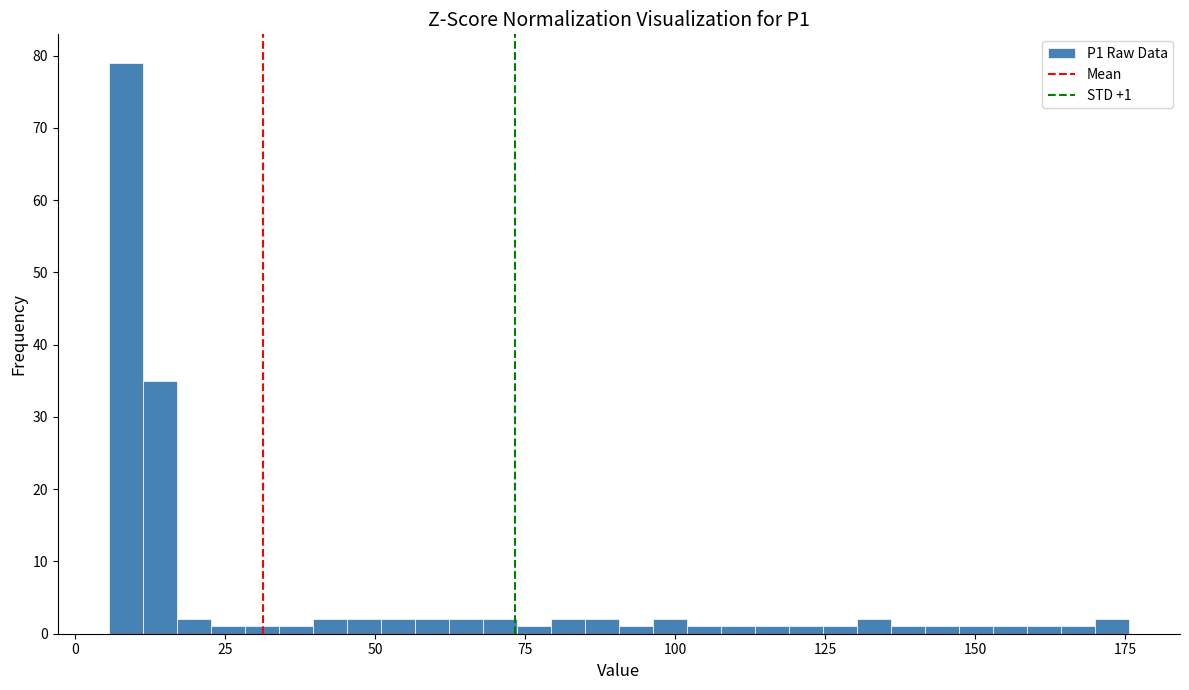

Around what value on the x-axis is the tallest bar? Give the approximate position of its centre, as read against the axis.

10